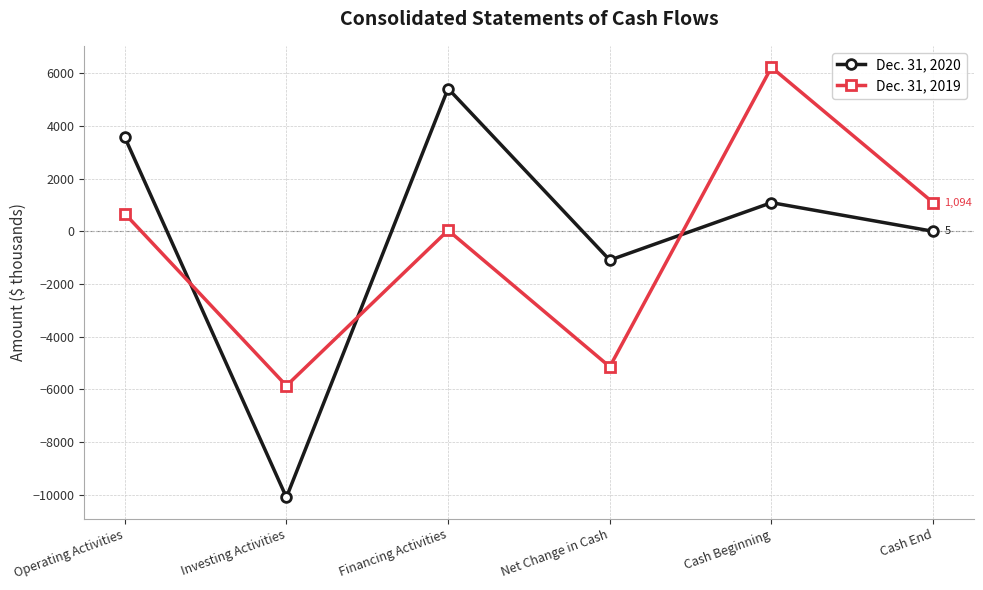

What is the total value across all series at Cash End?

1099